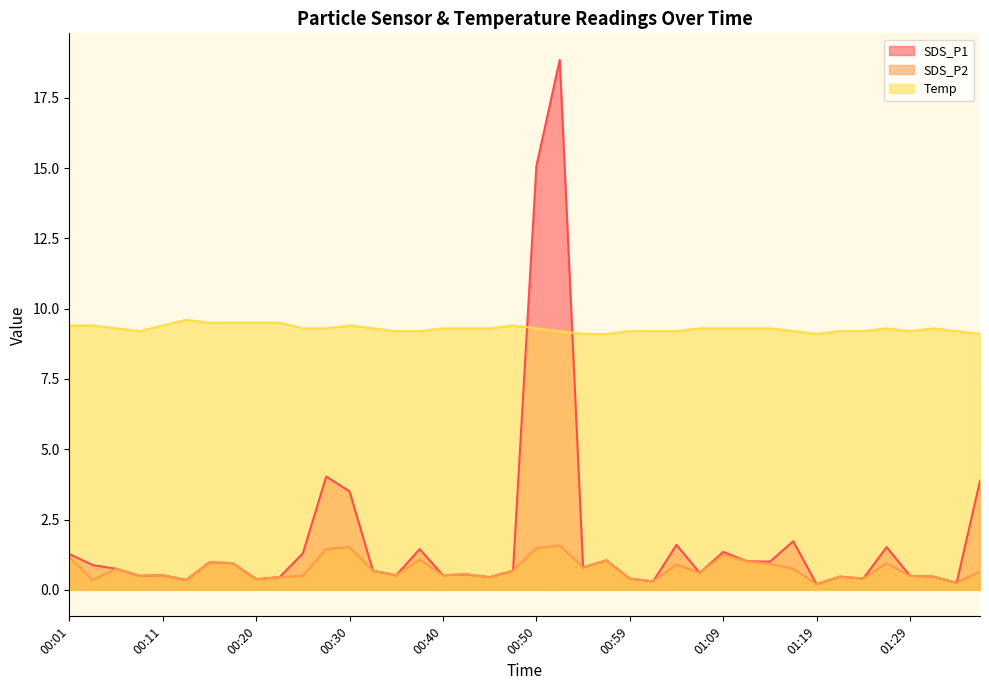

What is the difference between the SDS_P2 values at 00:50 and 00:16?

0.5